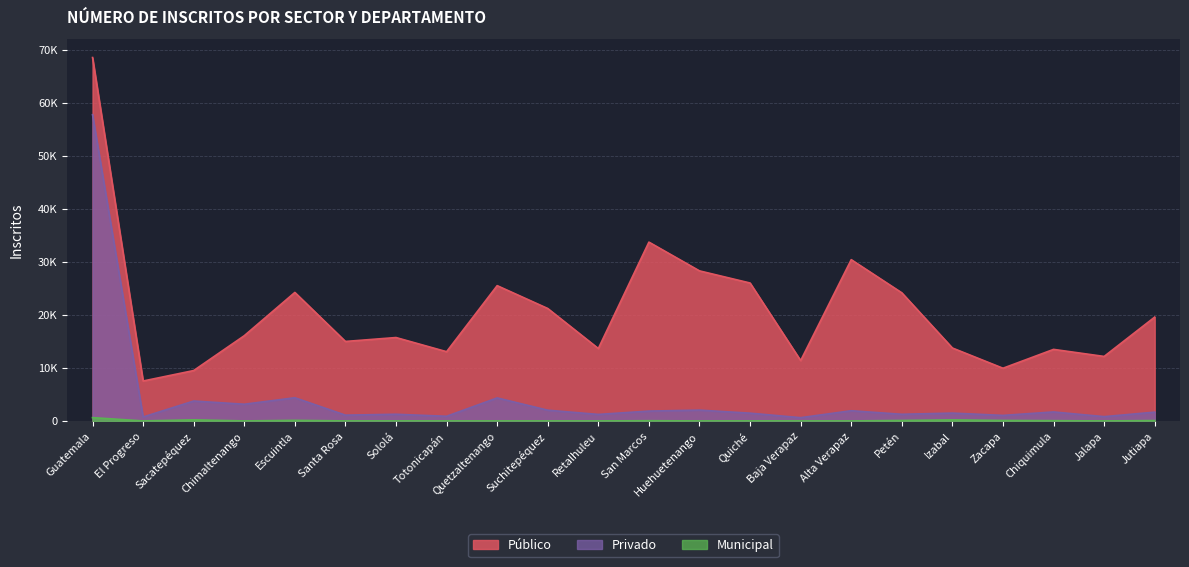

Which series has the largest total across all categories?

Público